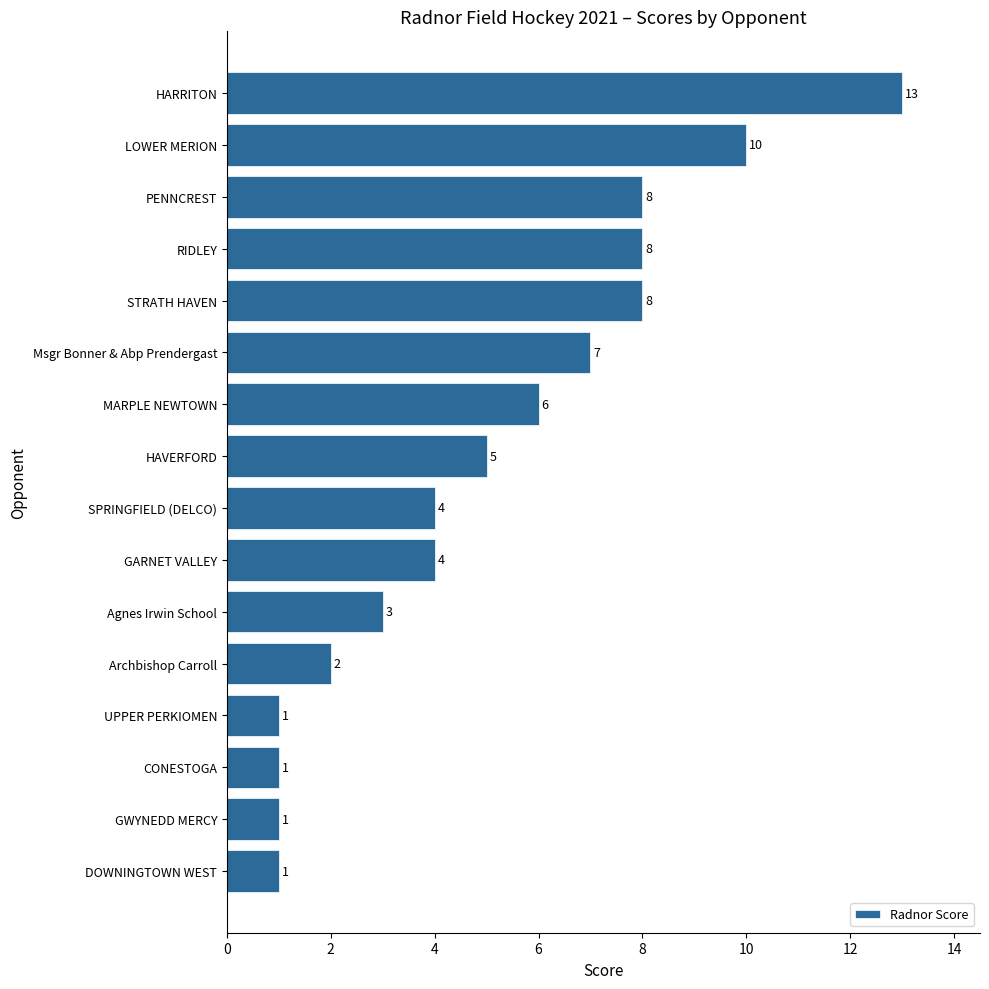

At which category does the chart reach its peak across all series?

HARRITON